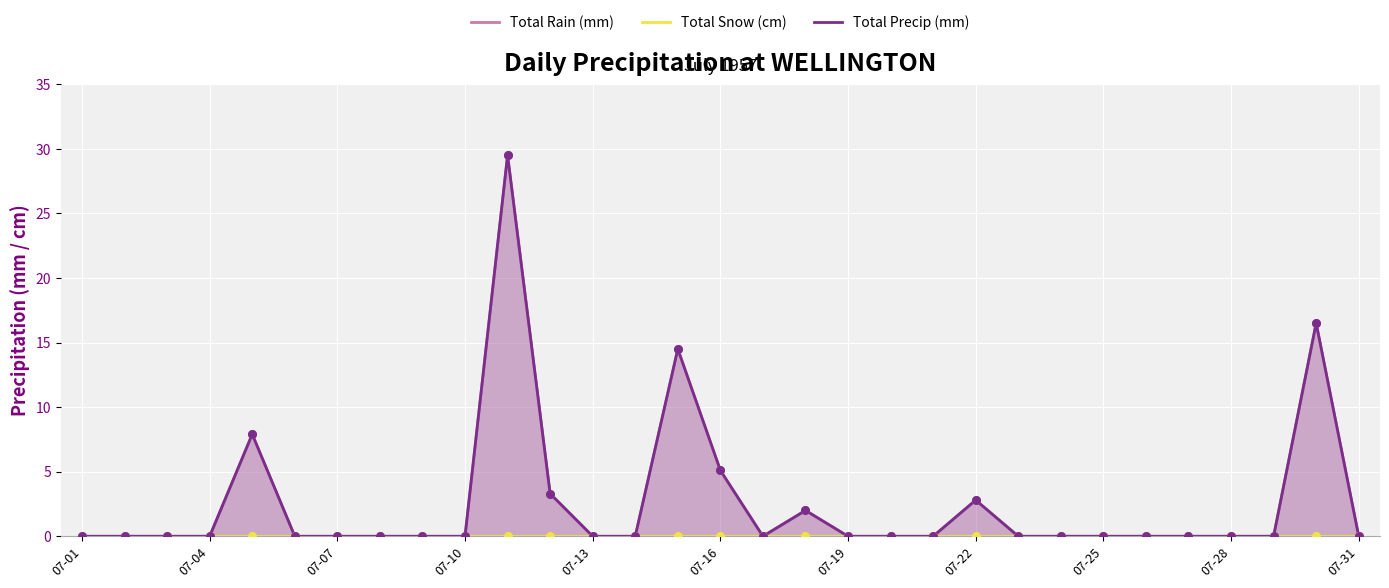

Which series has the largest Y range (max minus min)?

Total Rain (mm)